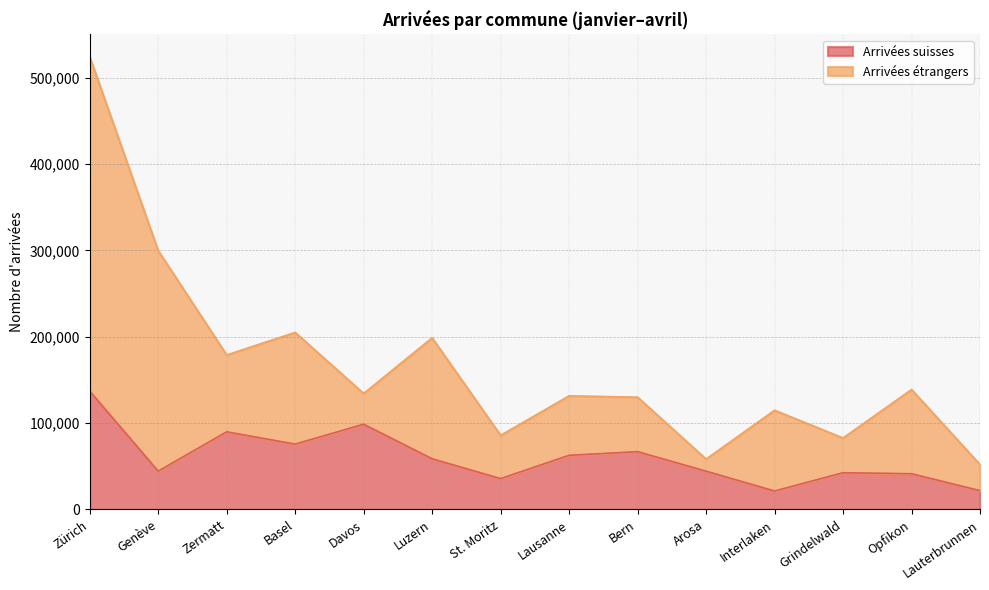

What is the sum of the values at Bern and Genève?

111209